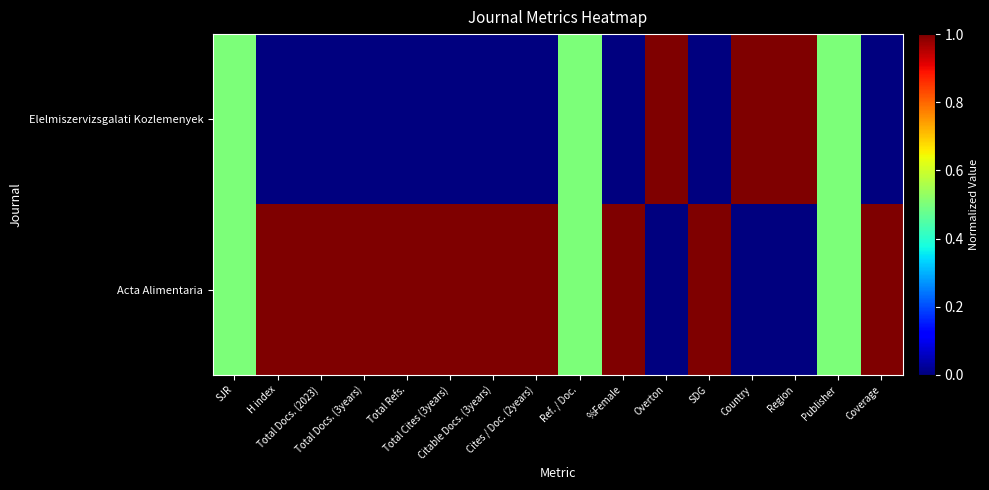

What is the greatest value displayed?

1.0